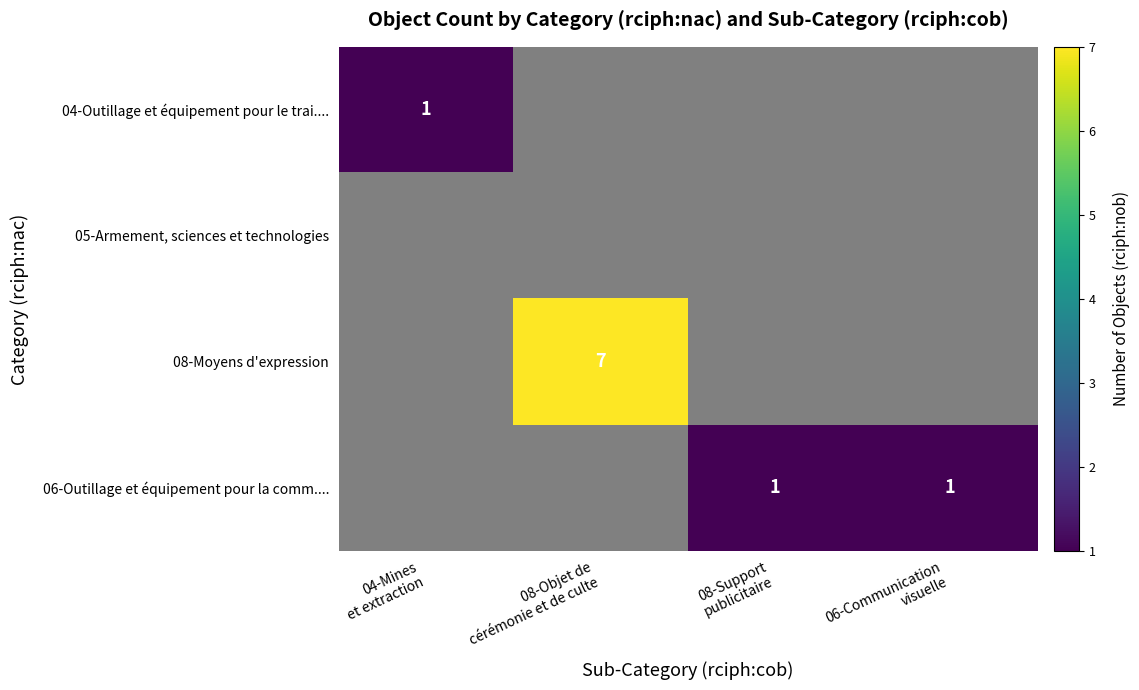

How many categories are shown in the chart?

4